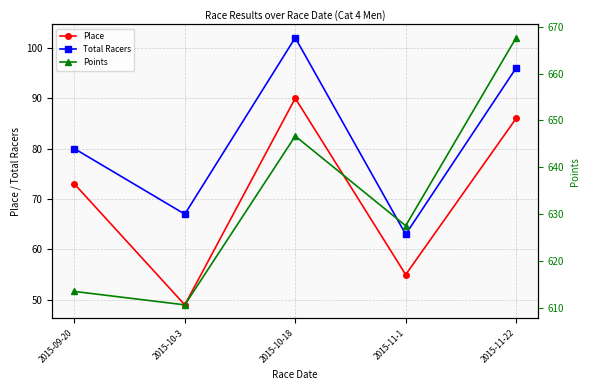

Rank the categories by Total Racers value from lowest to highest.

2015-11-1, 2015-10-3, 2015-09-20, 2015-11-22, 2015-10-18